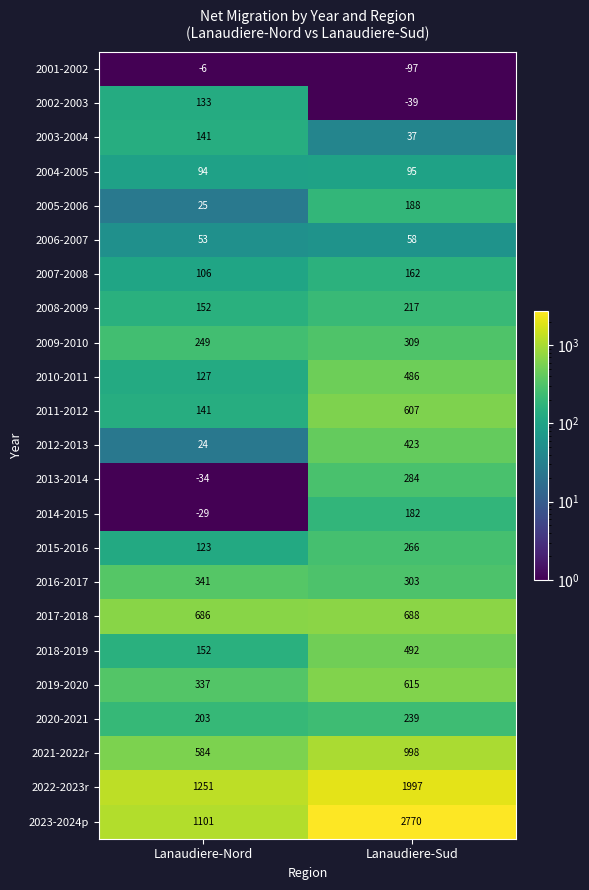

What value does the 2022-2023r series have at Lanaudiere-Sud, to the nearest 50?

2000